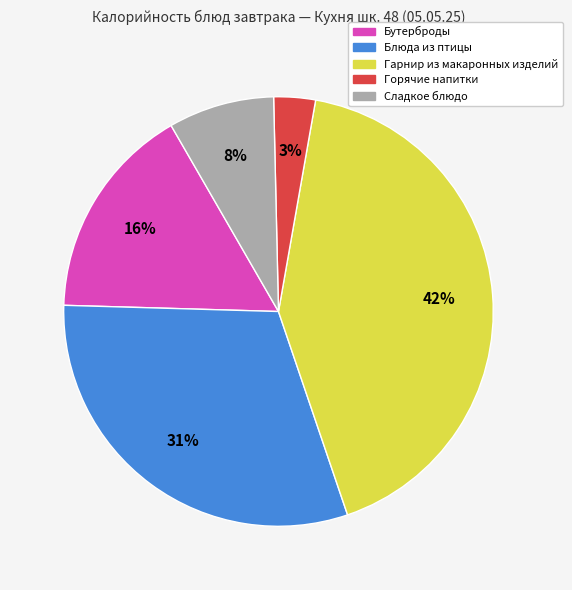

Rank the categories by value from highest to lowest.

Гарнир из макаронных изделий, Блюда из птицы, Бутерброды, Сладкое блюдо, Горячие напитки